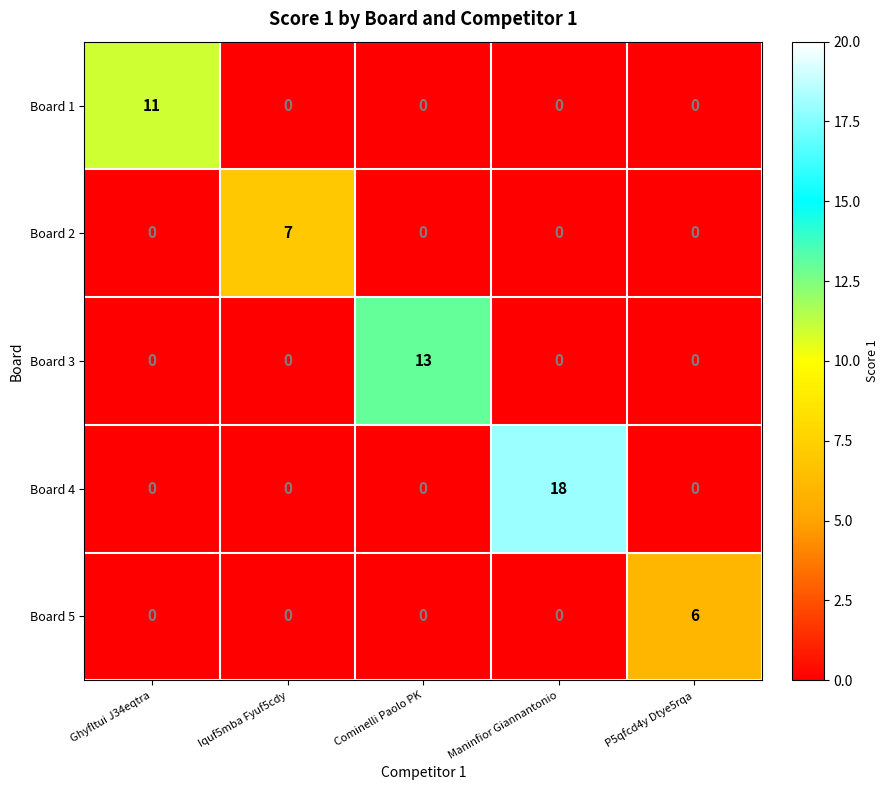

True or false: Board 4 has a value of 8 at P5qfcd4y Dtye5rqa.

False